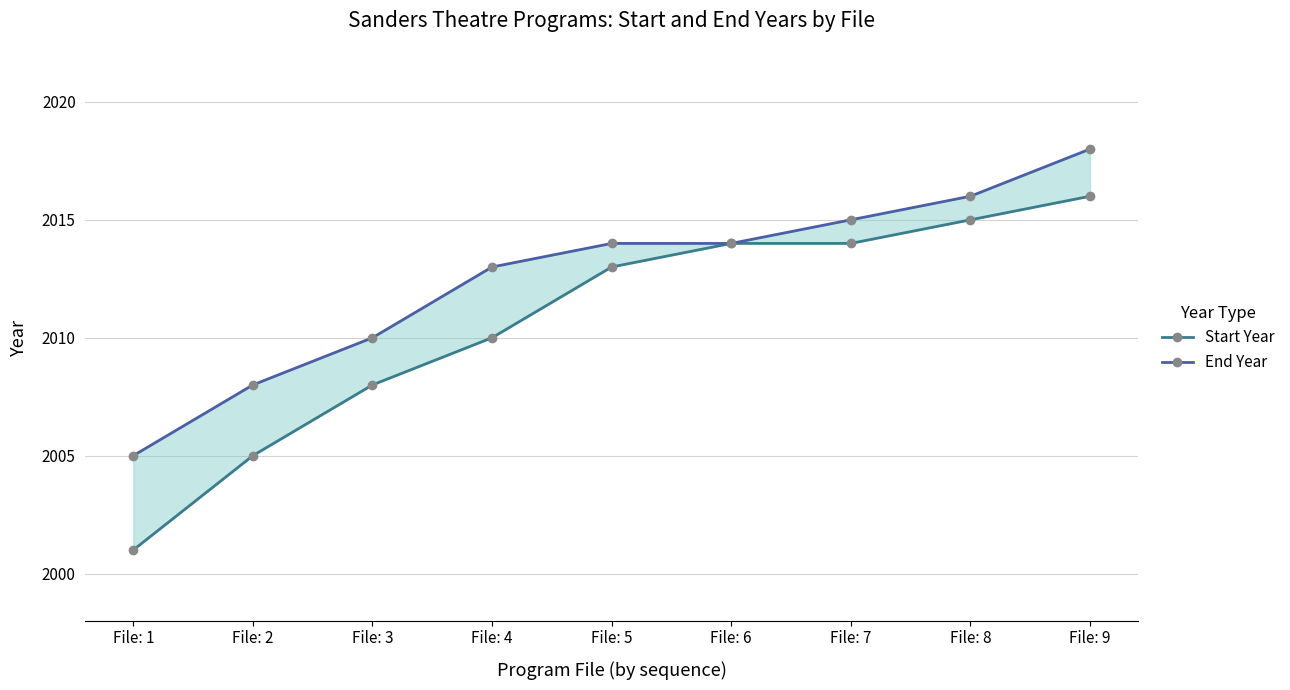

What is the approximate value of End Year at File: 3, to the nearest 10?

2010